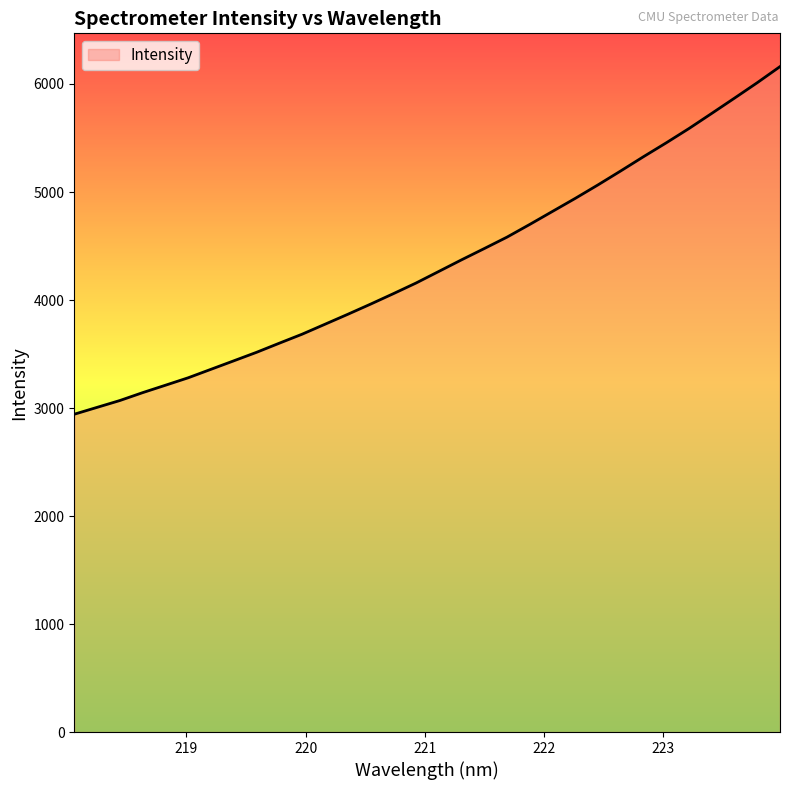

What is the maximum value shown in the chart?

6161.0